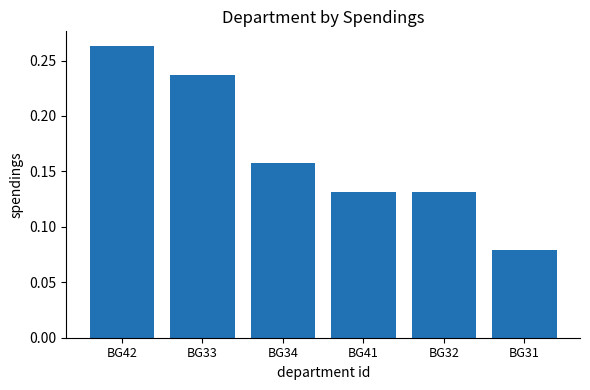

What is the sum of all values?

1.0